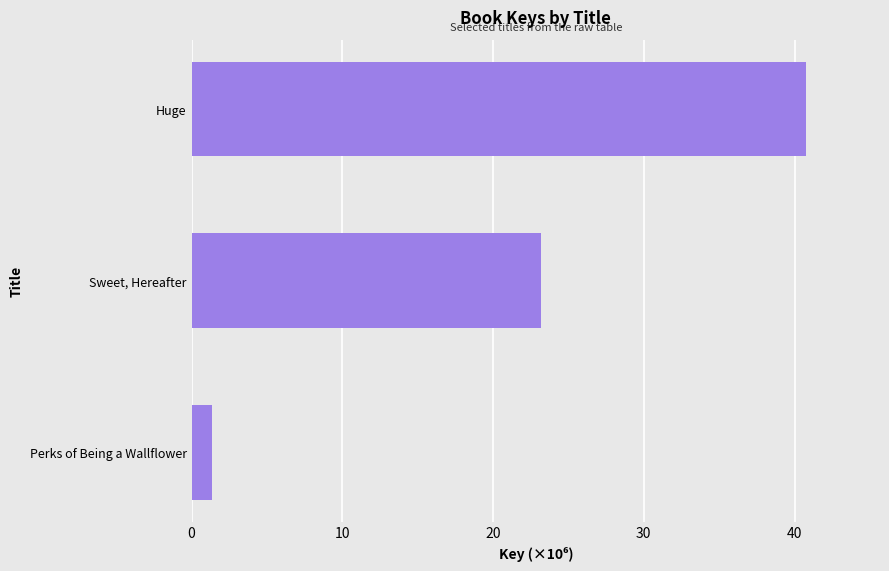

What is the sum of all values?

65.3